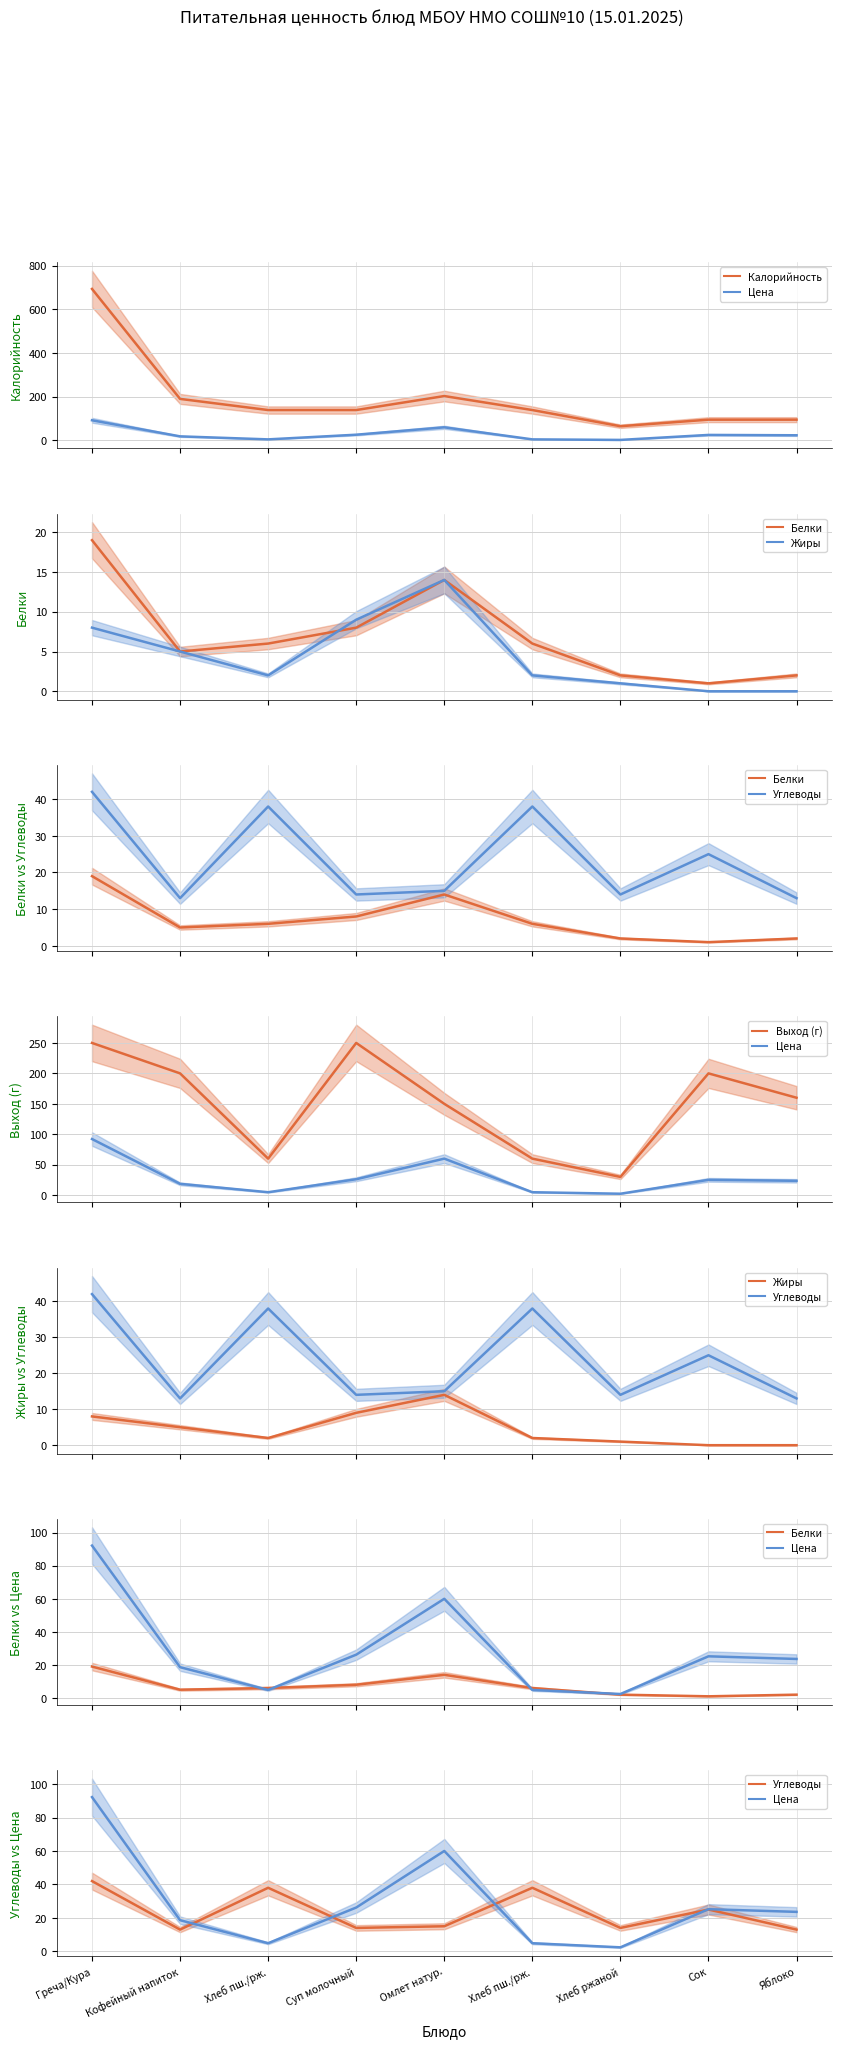

Which series ends up on top after the final intersection of Белки and Жиры?

Жиры